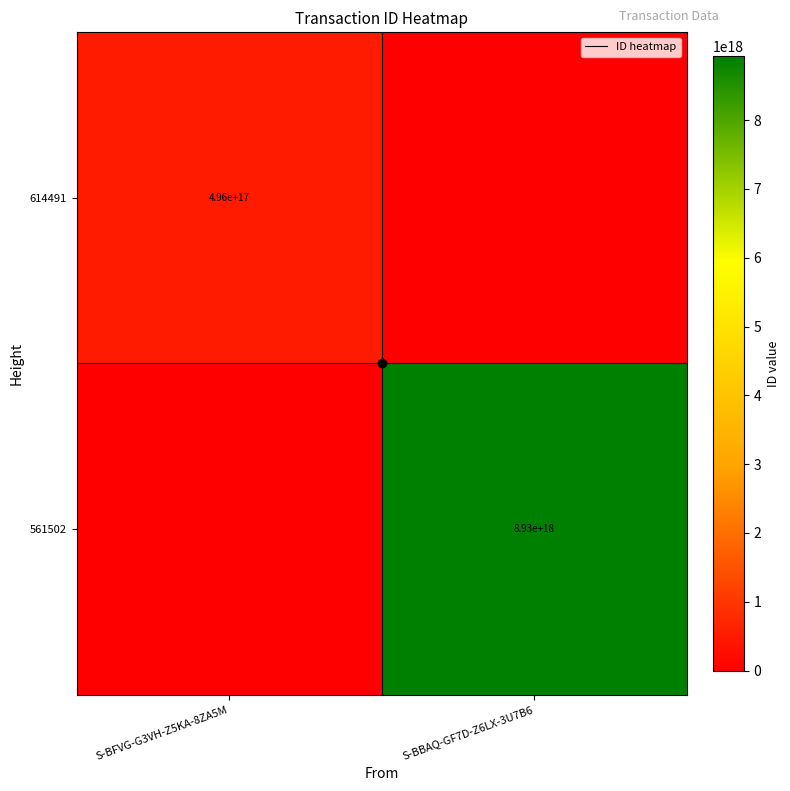

Is it true that 614491 equals 496000000000000000 at S-BFVG-G3VH-Z5KA-8ZA5M?

True